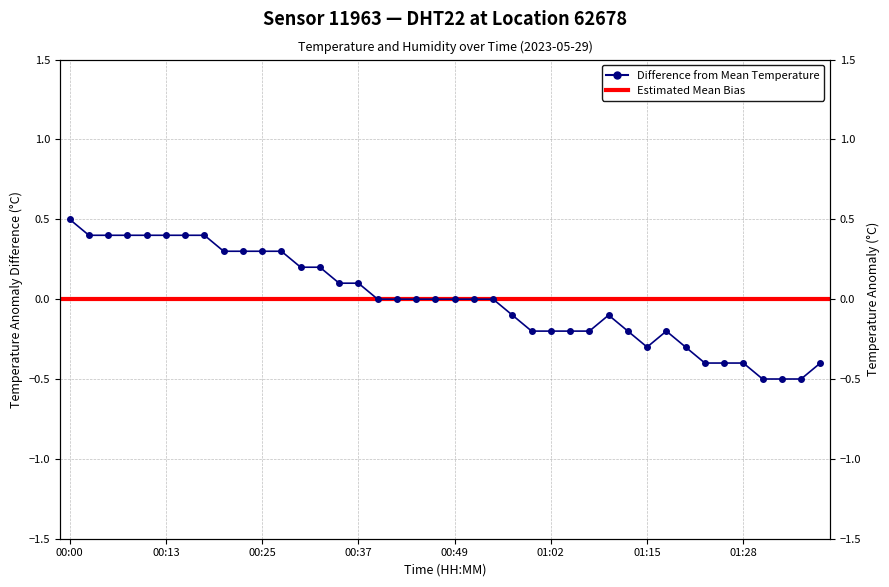

How many points are lower than both their immediate neighbors (excluding endpoints)?

1